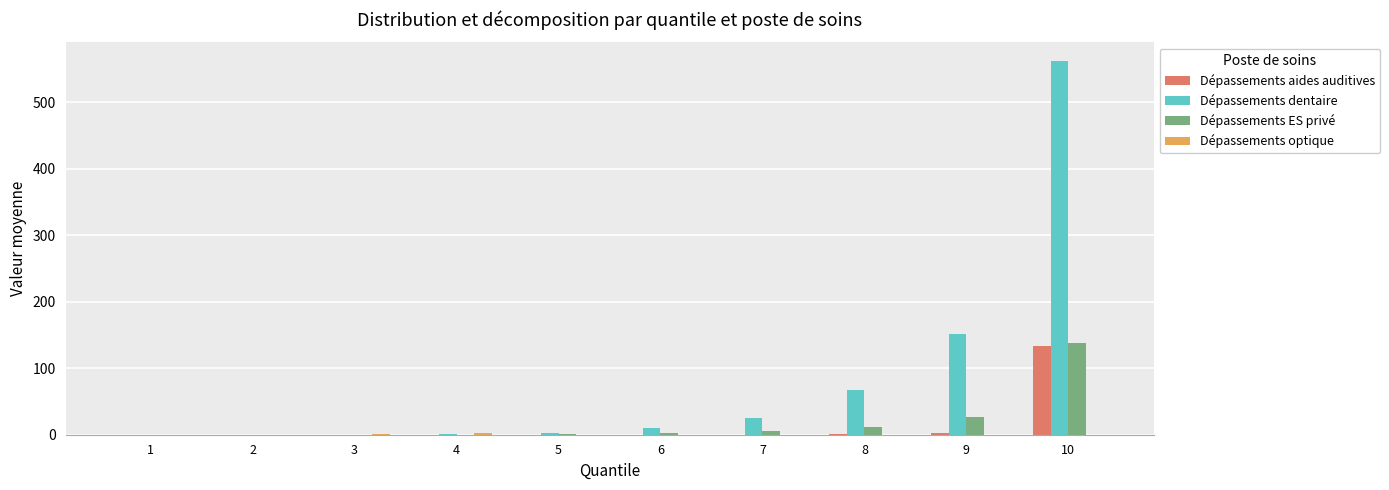

How many data points does each series have?

10